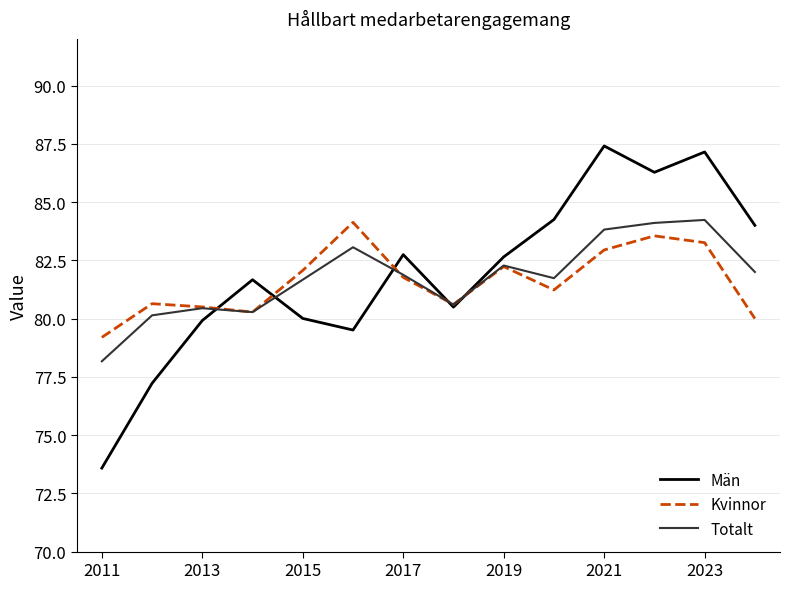

Which series has the largest range (max minus min)?

Män